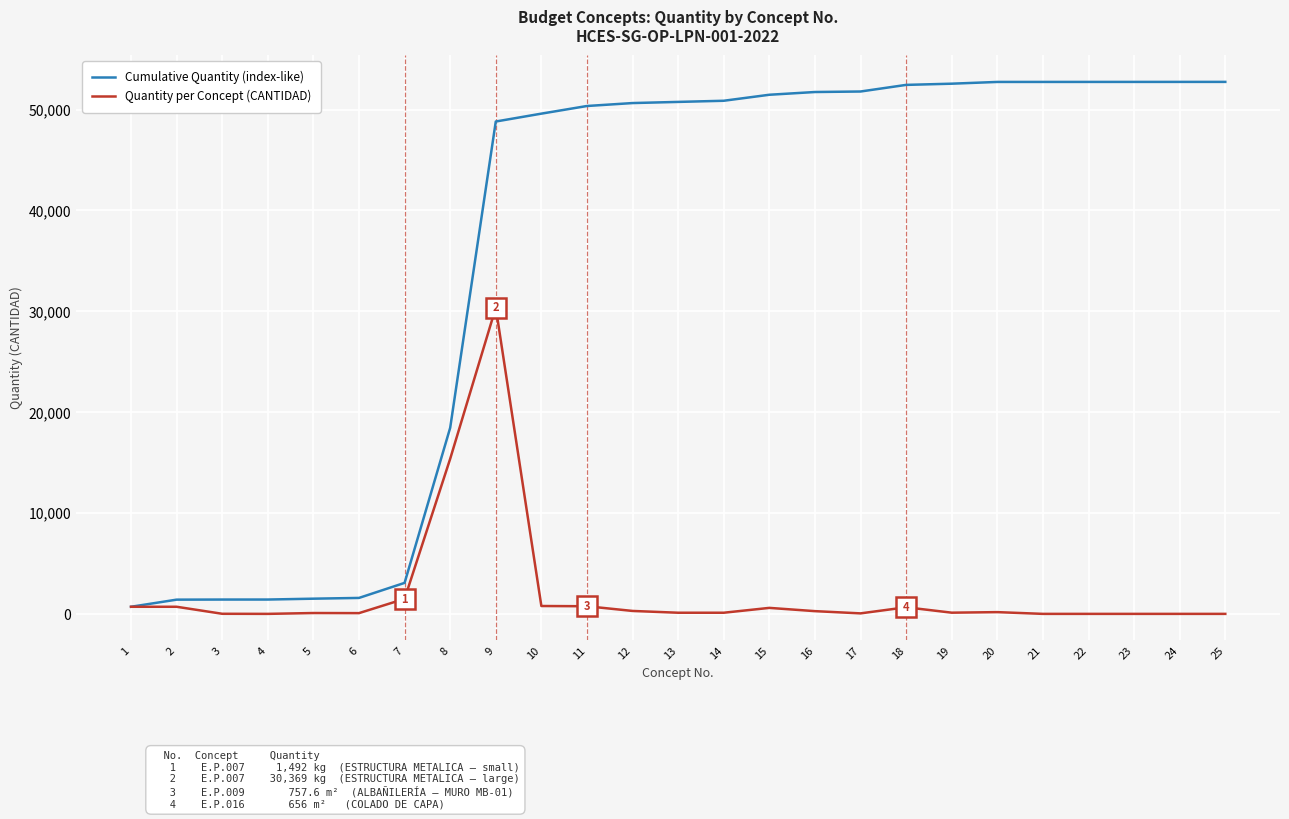

Where does the Quantity per Concept (CANTIDAD) series first go above 119?

1